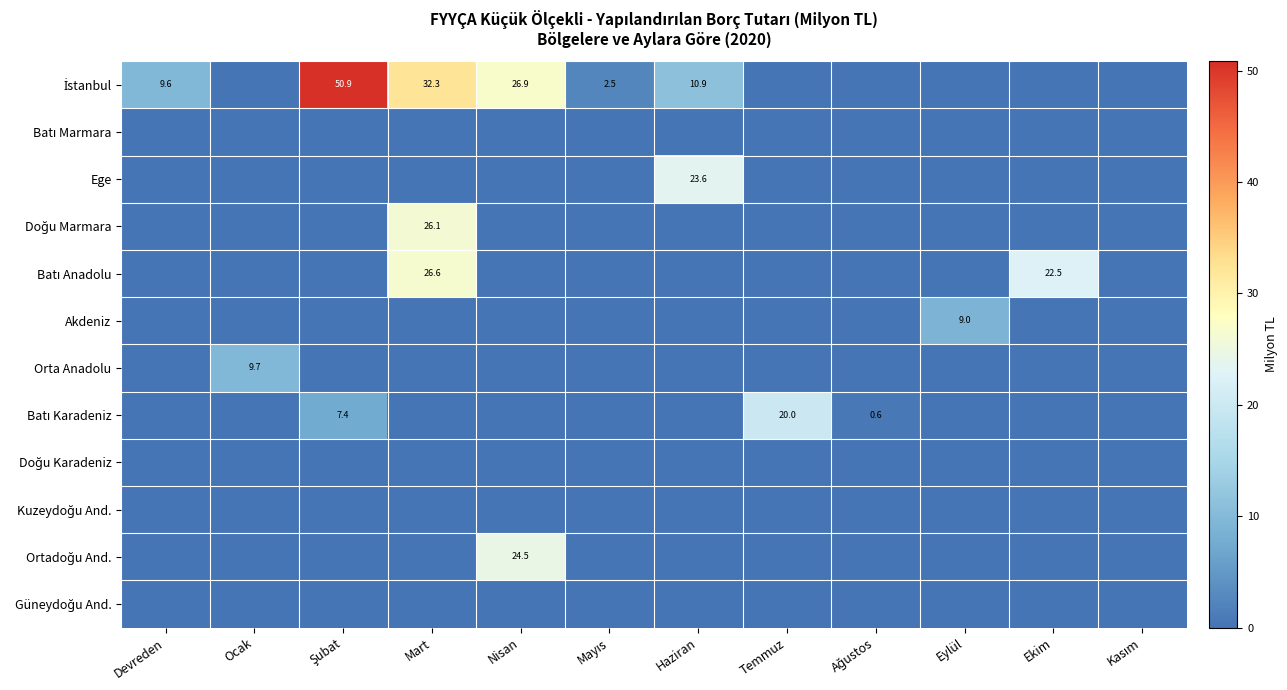

At how many categories does at least one series exceed 24?

3